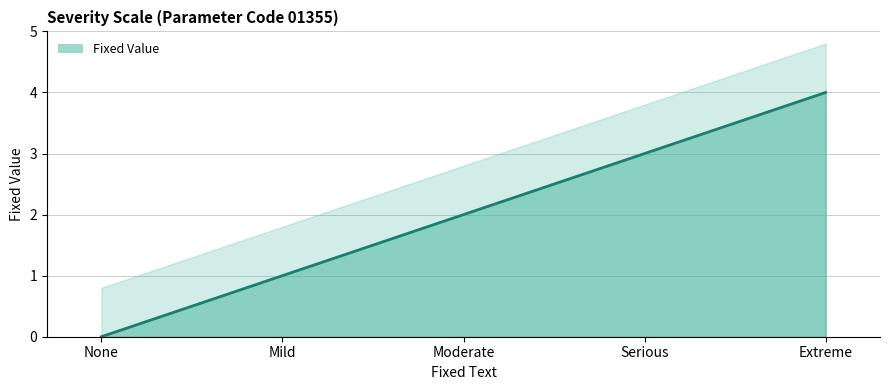

Rank the categories by value from highest to lowest.

Extreme, Serious, Moderate, Mild, None